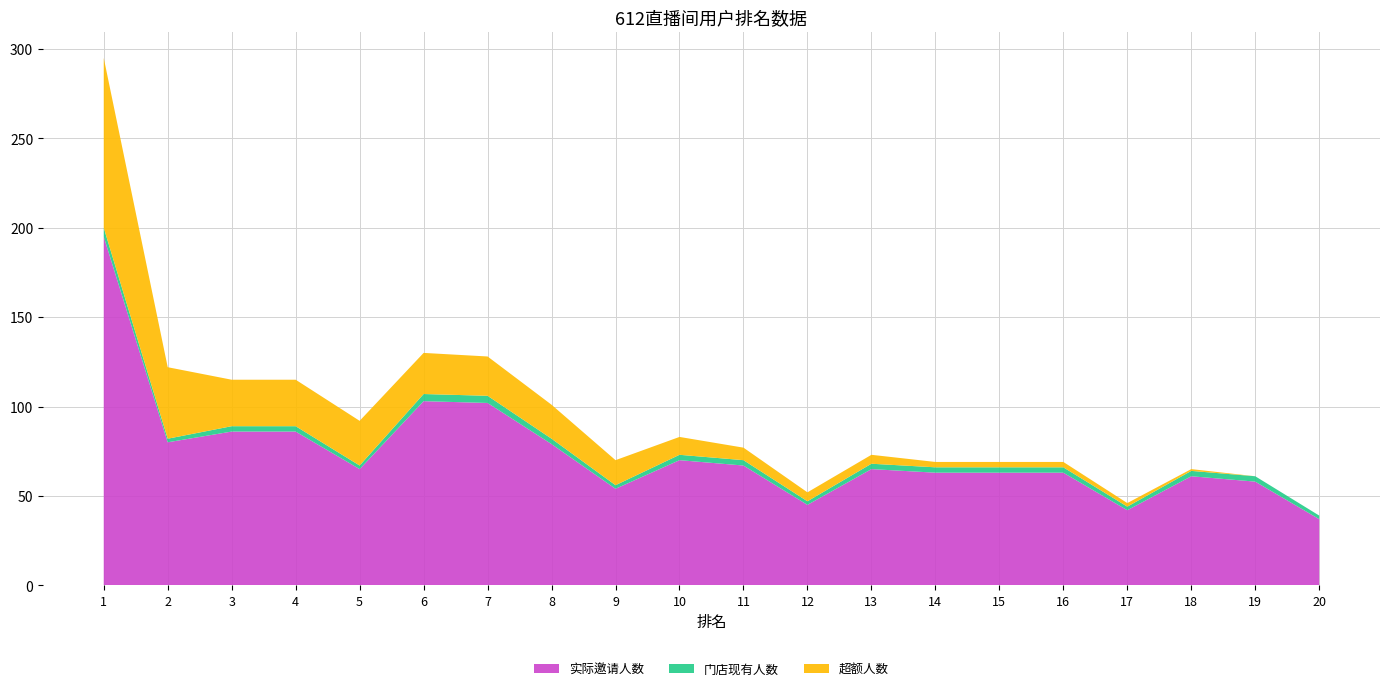

What is the highest value of the 实际邀请人数 series?

195